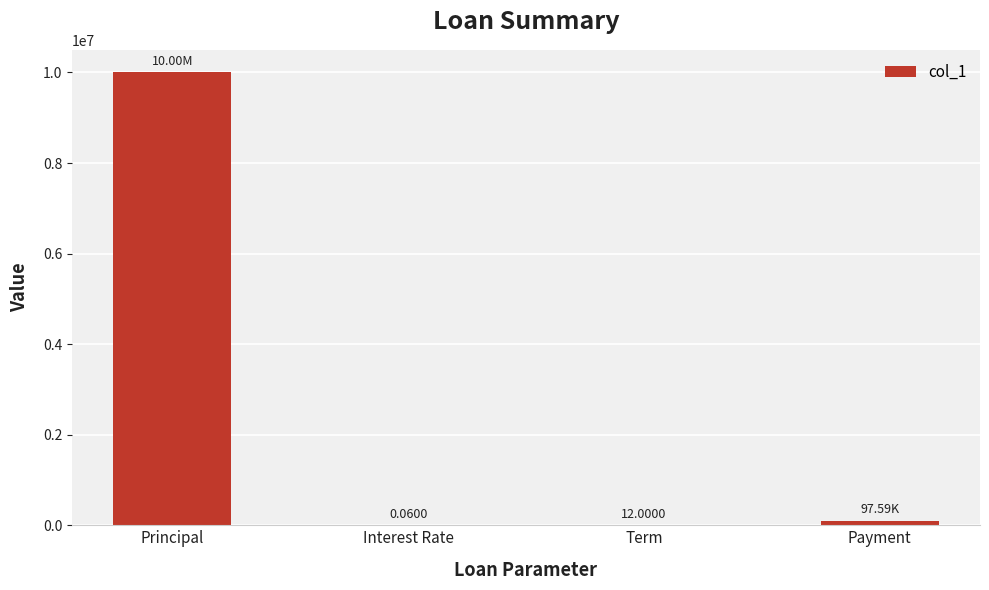

What is the difference between the values at Payment and Term?

97573.0